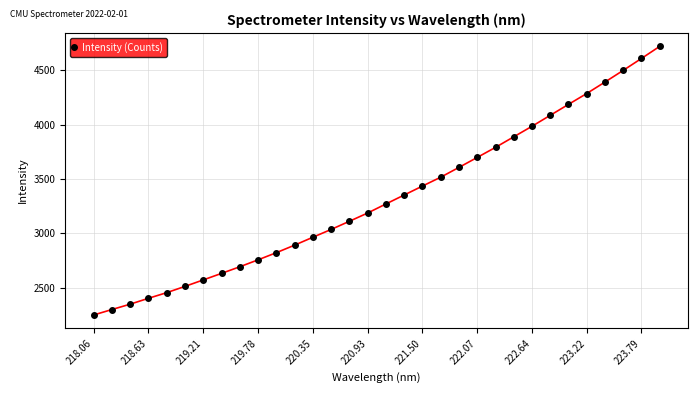

What is the smallest value displayed?

2249.8